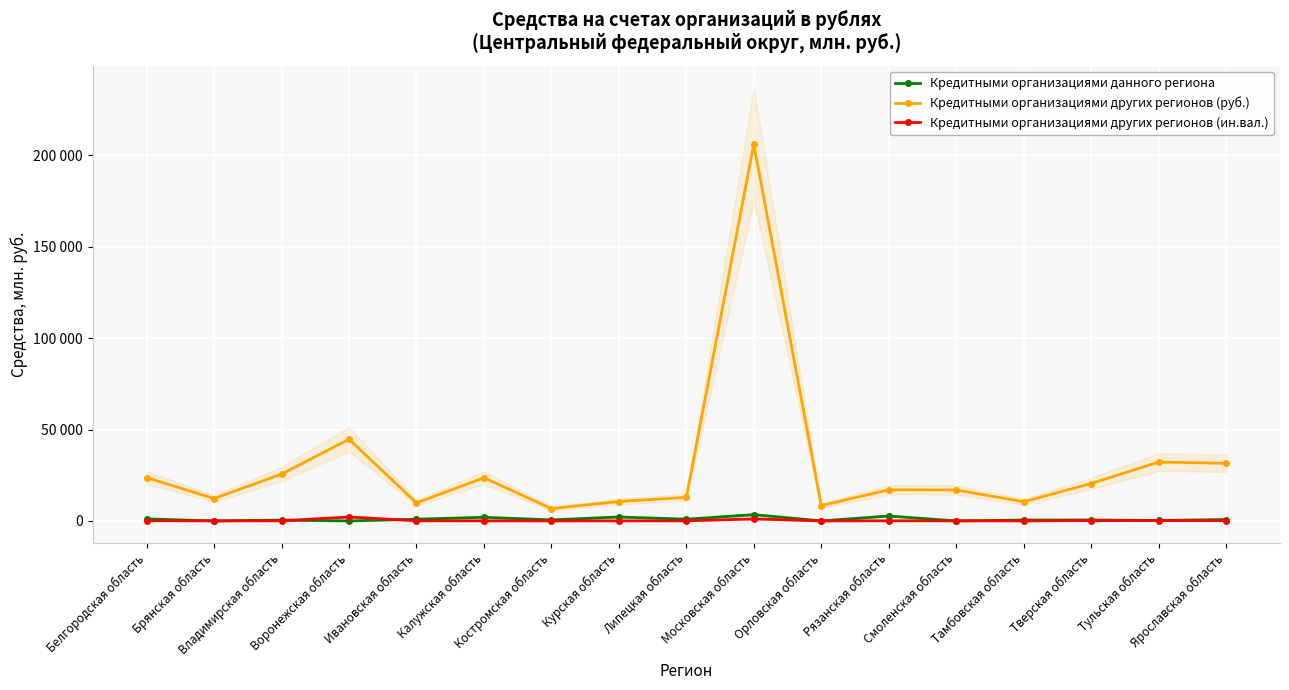

Reading left to right, list all the values displayed in this chart.

Кредитными организациями данного региона: 1105	0	445	0	932	1995	551	2156	935	3437	0	2684	0	471	511	257	761
Кредитными организациями других регионов (руб.): 23692	12261	25624	44657	9859	23624	6744	10624	12864	206158	8403	17026	16961	10468	20461	32197	31510
Кредитными организациями других регионов (ин.вал.): 107	26	61	2171	65	43	18	39	53	1096	12	74	47	26	158	167	172